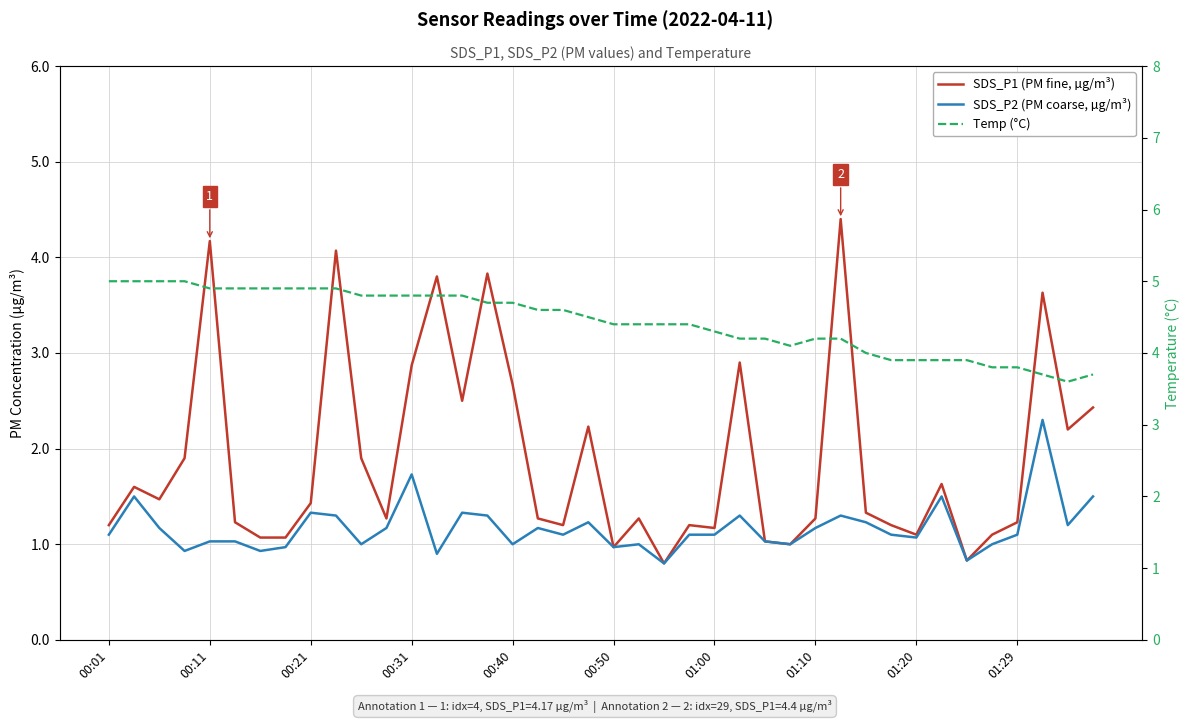

How many values in the Temp (°C) series are below 4?

9